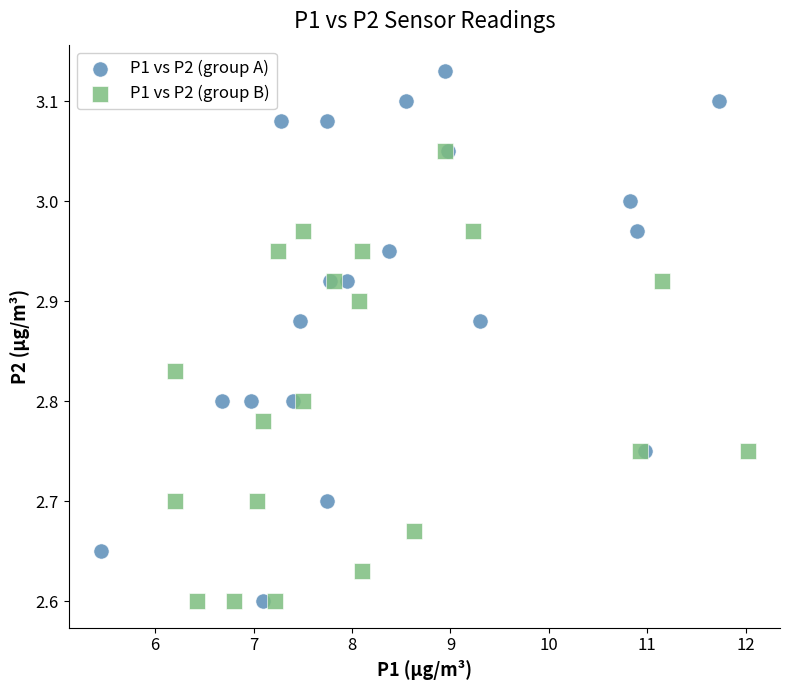

What are all the series names shown in the legend?

P1 vs P2 (group A), P1 vs P2 (group B)